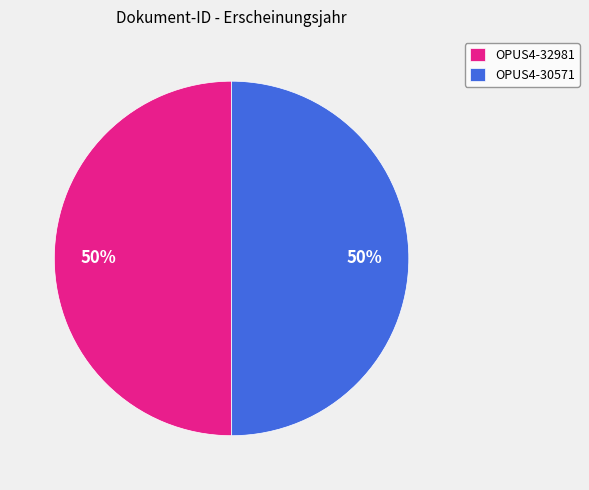

Is the sum of OPUS4-32981 and OPUS4-30571 greater than half?

Yes